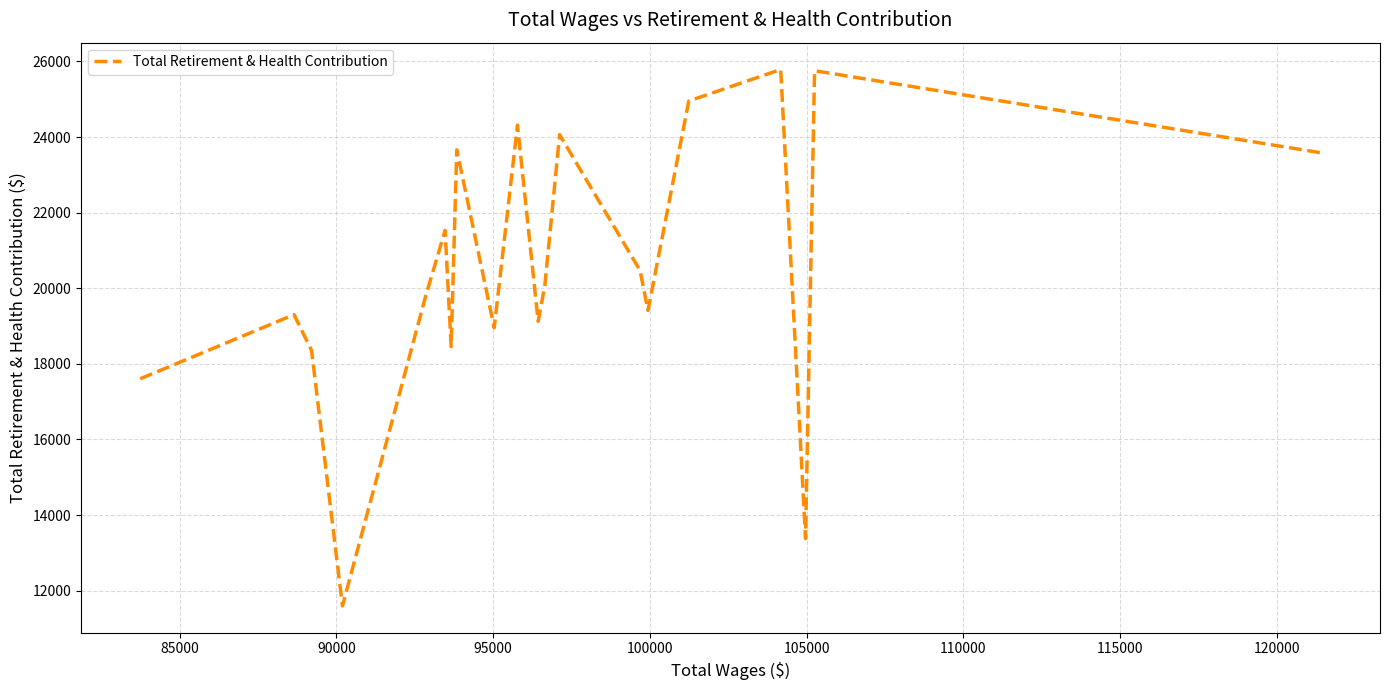

What is the smallest value displayed?

11599